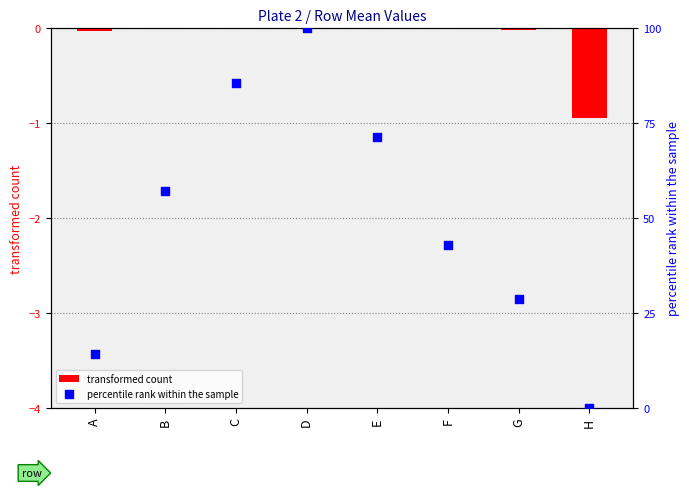

Which series has the largest Y range (max minus min)?

percentile rank within the sample